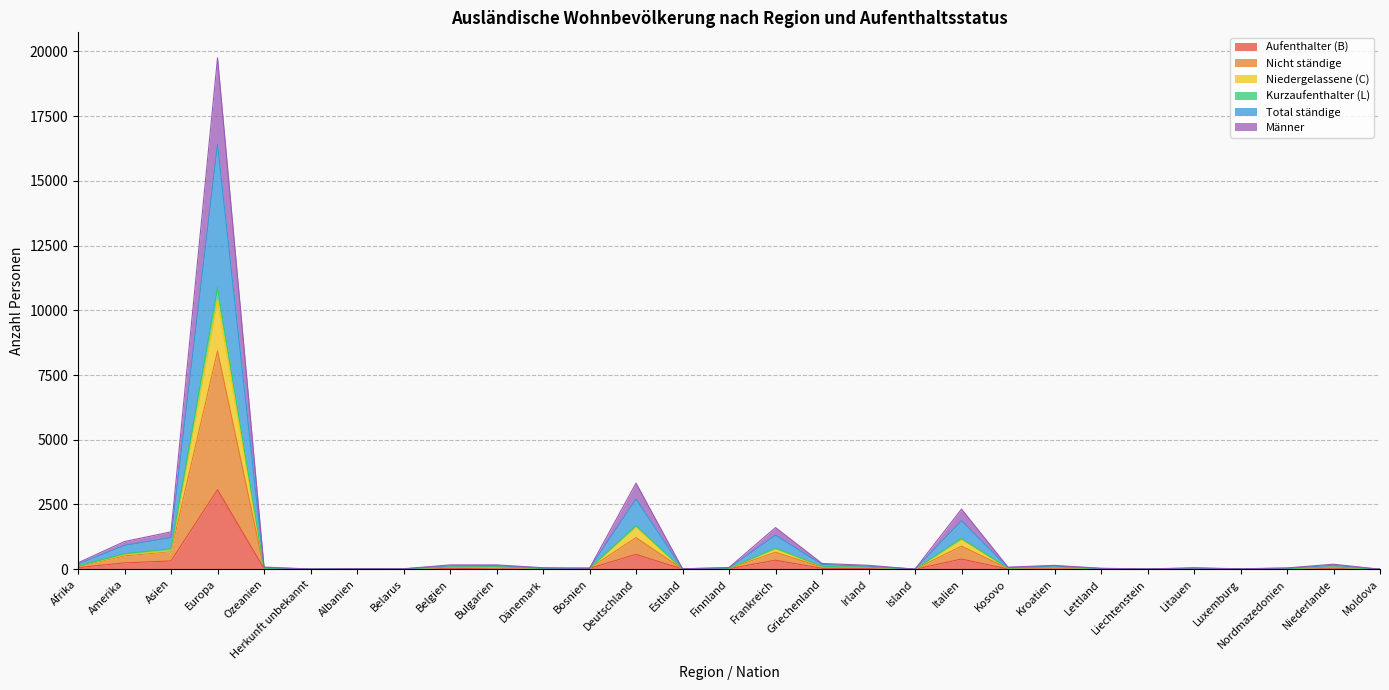

What is the label of the 21st point from the right?

Belgien